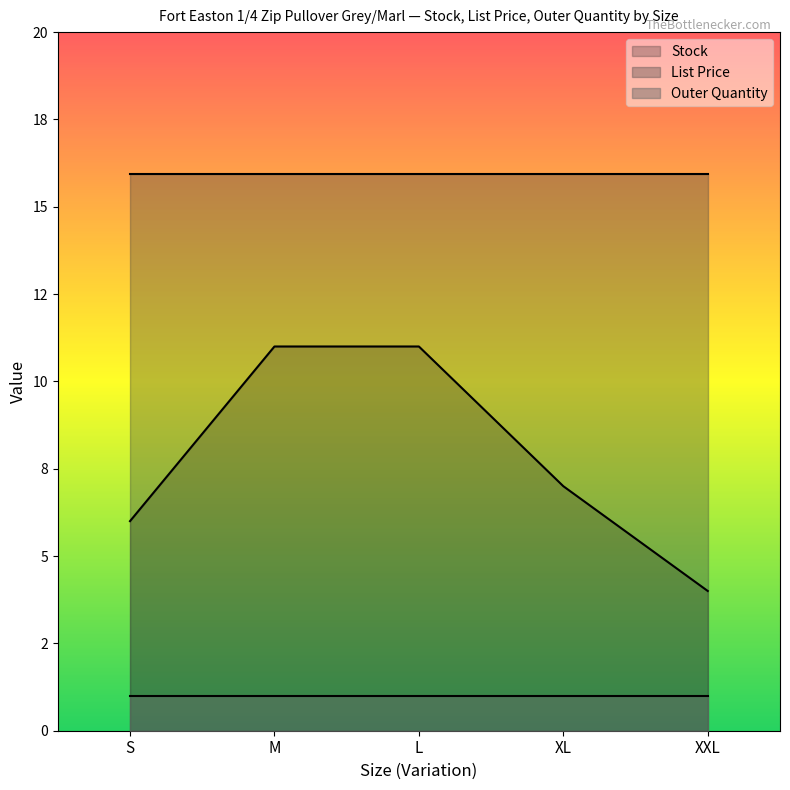

At XL, list the series in order from smallest to largest.

Outer Quantity, Stock, List Price